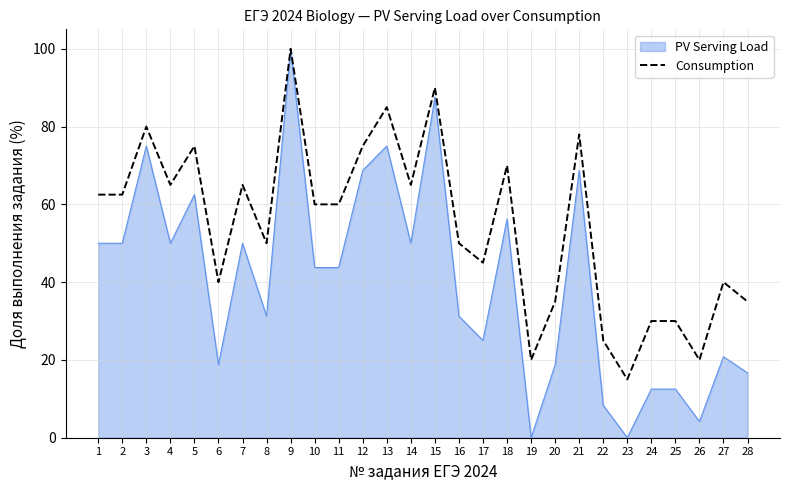

How many lines are shown in the chart?

2